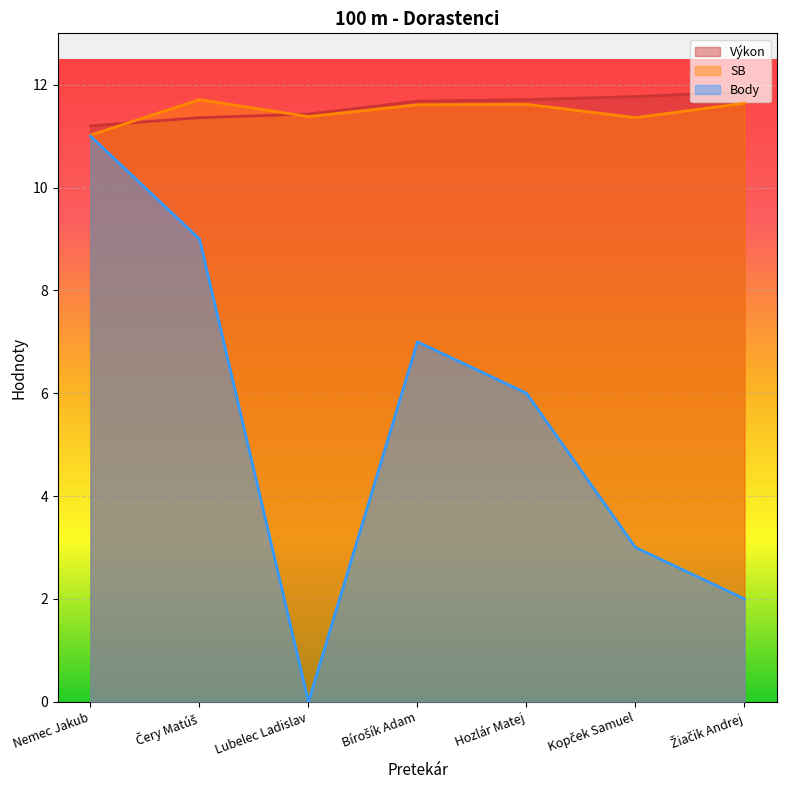

Reading left to right, extract all data points from this chart.

Výkon: Nemec Jakub=11.2	Čery Matúš=11.4	Lubelec Ladislav=11.4	Bírošík Adam=11.7	Hozlár Matej=11.7	Kopček Samuel=11.8	Žiačik Andrej=11.9
SB: Nemec Jakub=11.0	Čery Matúš=11.7	Lubelec Ladislav=11.4	Bírošík Adam=11.6	Hozlár Matej=11.6	Kopček Samuel=11.4	Žiačik Andrej=11.6
Body: Nemec Jakub=11.0	Čery Matúš=9.0	Lubelec Ladislav=0.0	Bírošík Adam=7.0	Hozlár Matej=6.0	Kopček Samuel=3.0	Žiačik Andrej=2.0